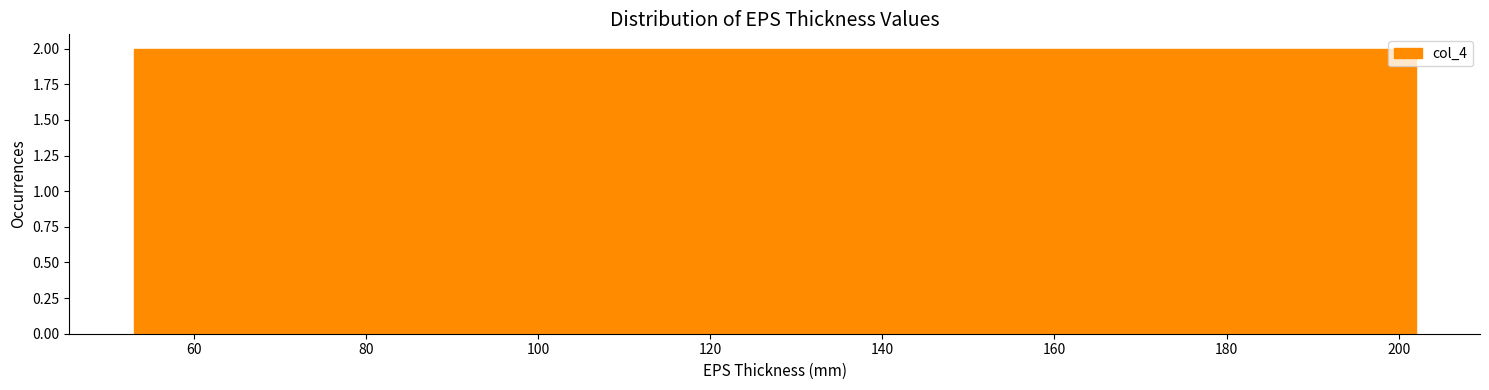

Reading left to right, list every bar in this chart as the range it spans on the x-axis followed by its height. Neither the bar edges nor the heights are printed on the chart, so give them approximately, as read against the axes.

54 to 74: 2
74 to 96: 2
96 to 116: 2
116 to 138: 2
138 to 160: 2
160 to 180: 2
180 to 202: 2